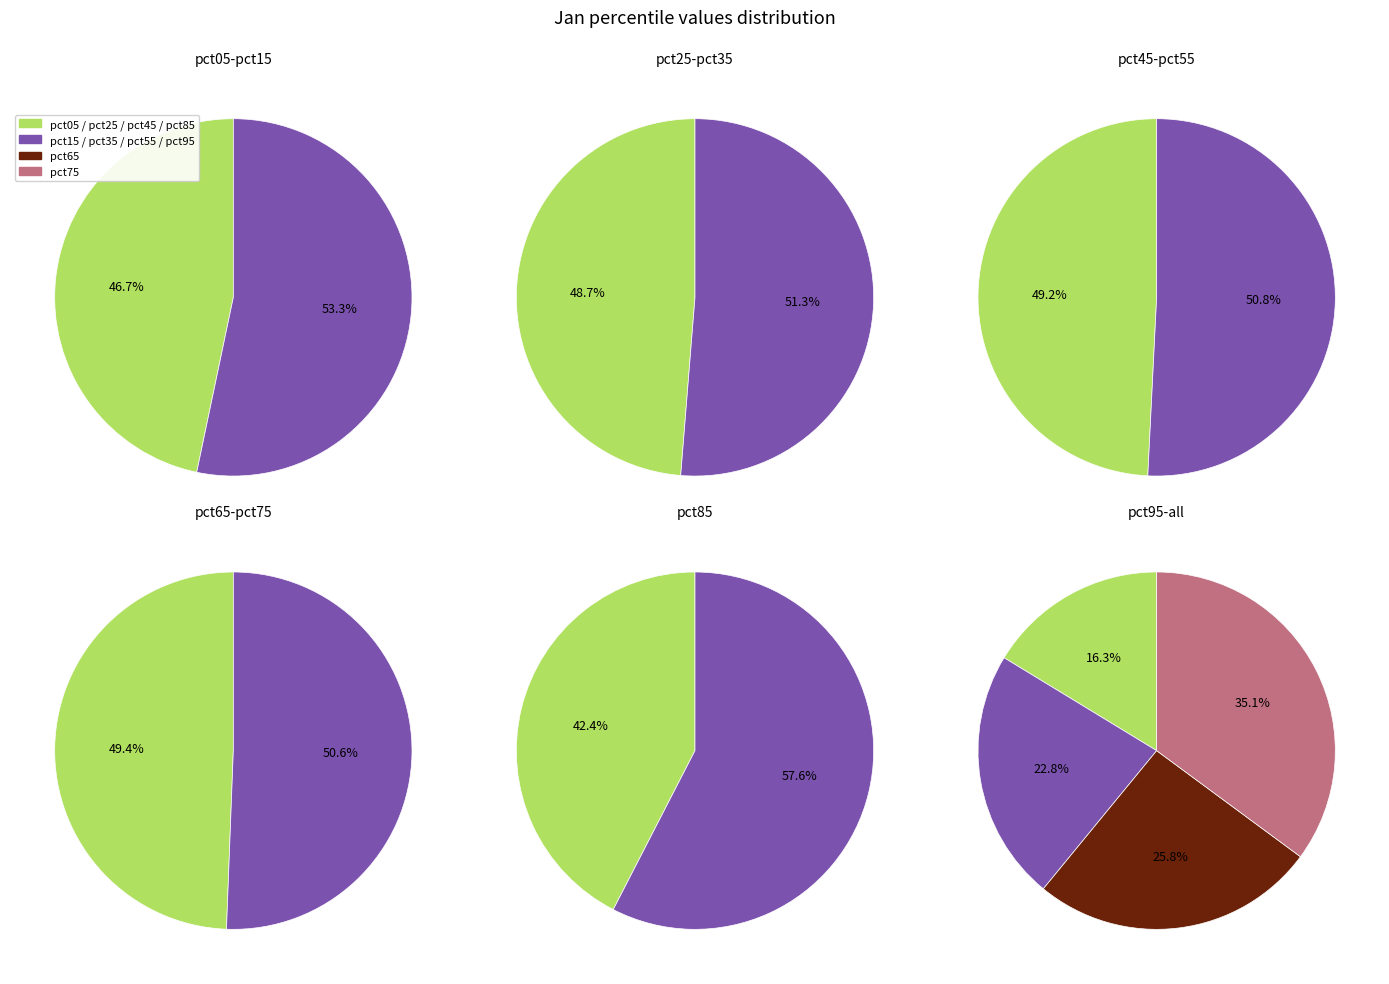

The pct05 slice represents 16% of the pie. True or false?

False